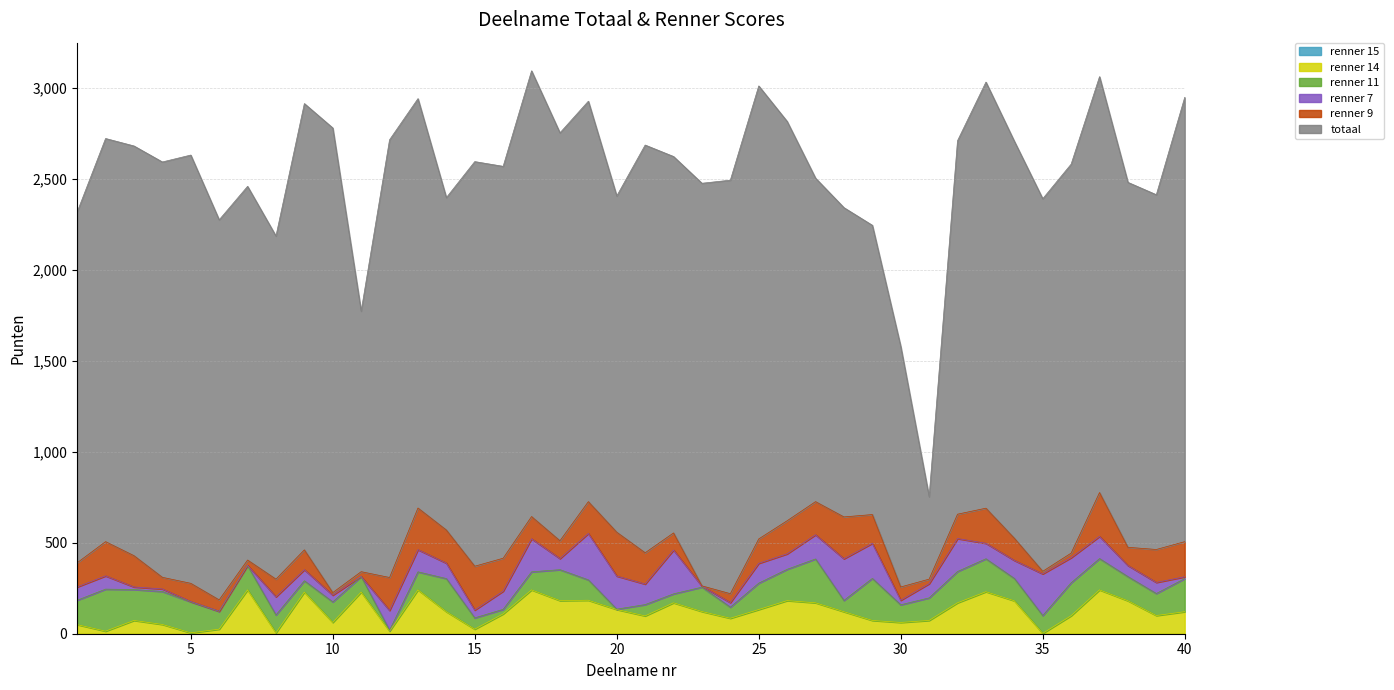

Between 1 and 34, which series saw the biggest shift?

totaal